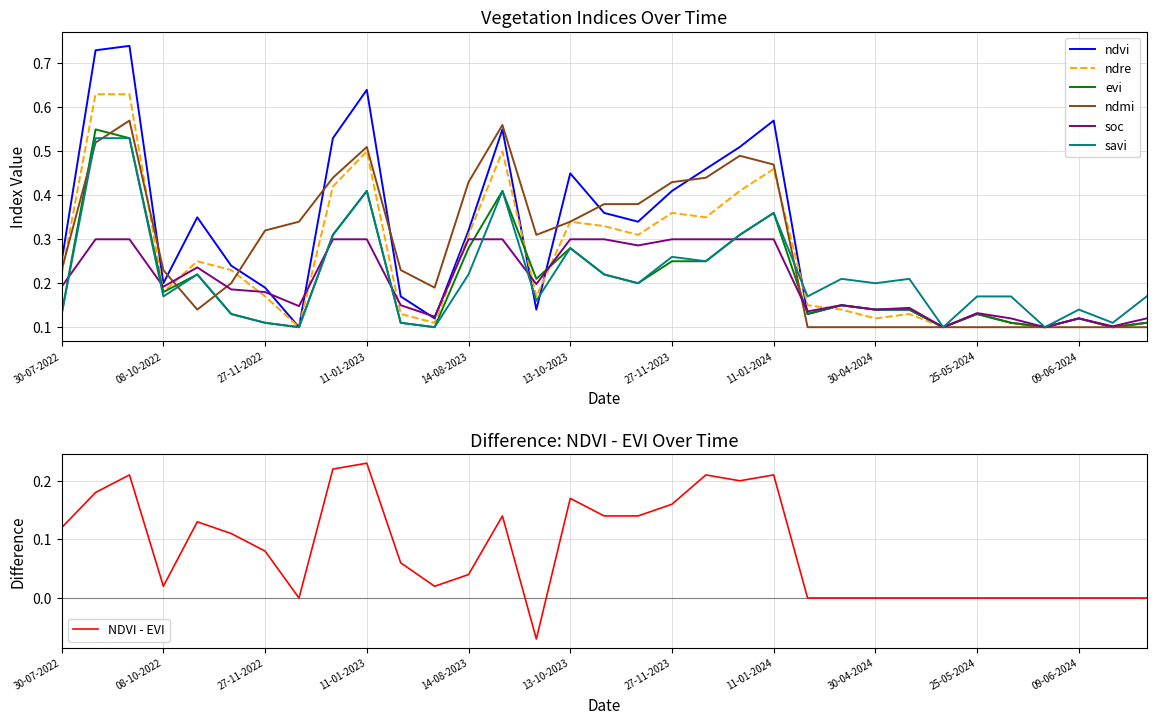

How many times do ndre and ndmi cross each other?

5